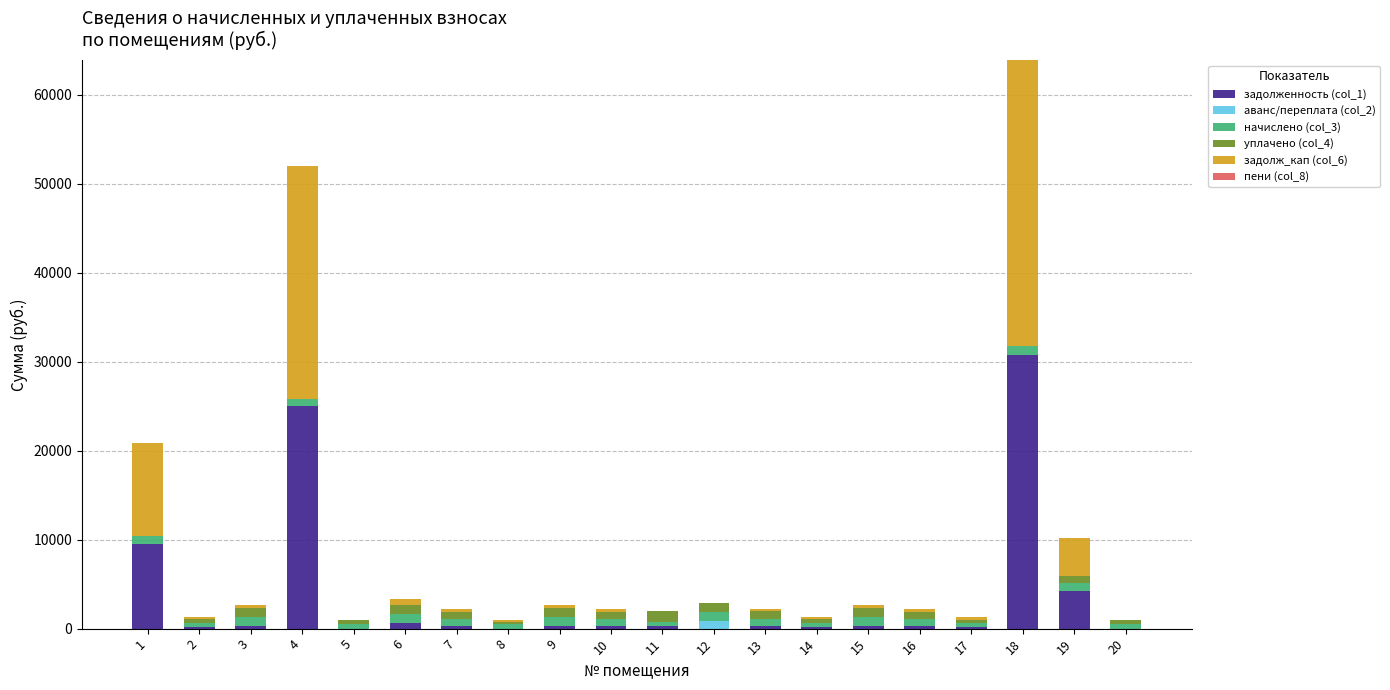

Count the number of categories in the chart.

20